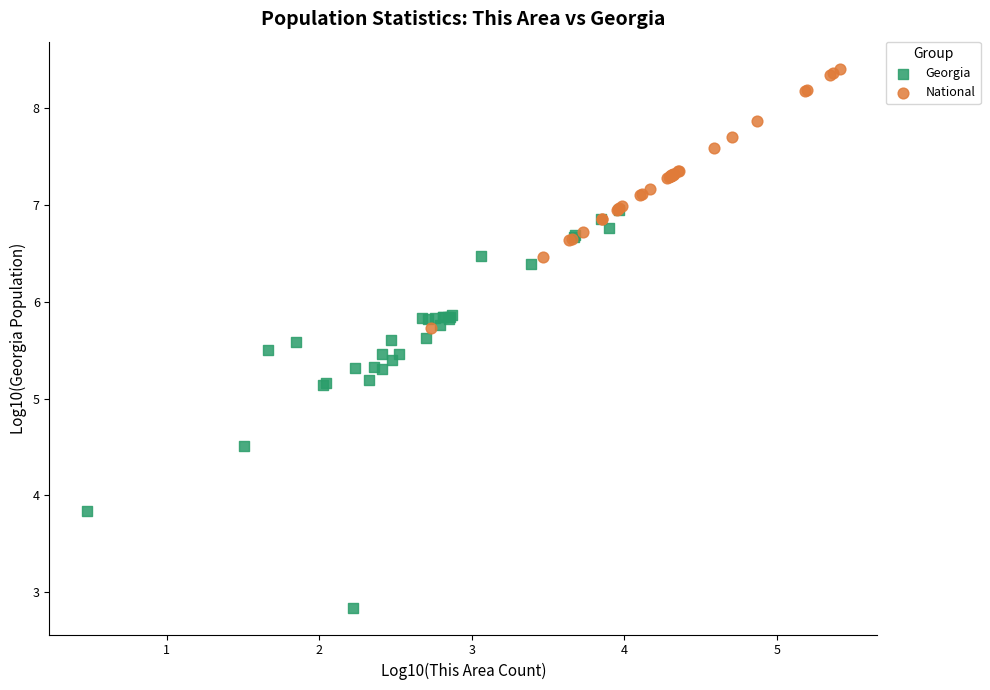

Which series has the widest spread of Y values?

Georgia